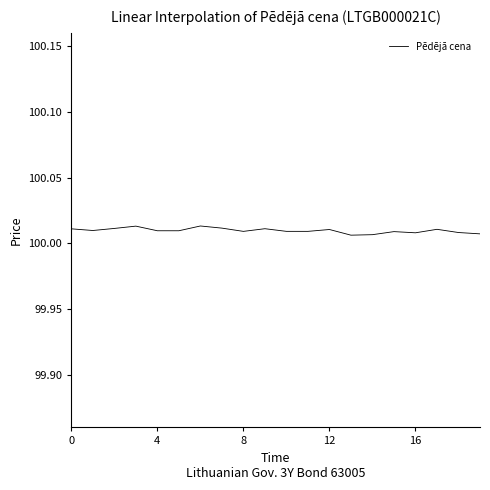

Reading left to right, extract all data points from this chart.

100.0	100.0	100.0	100.0	100.0	100.0	100.0	100.0	100.0	100.0	100.0	100.0	100.0	100.0	100.0	100.0	100.0	100.0	100.0	100.0